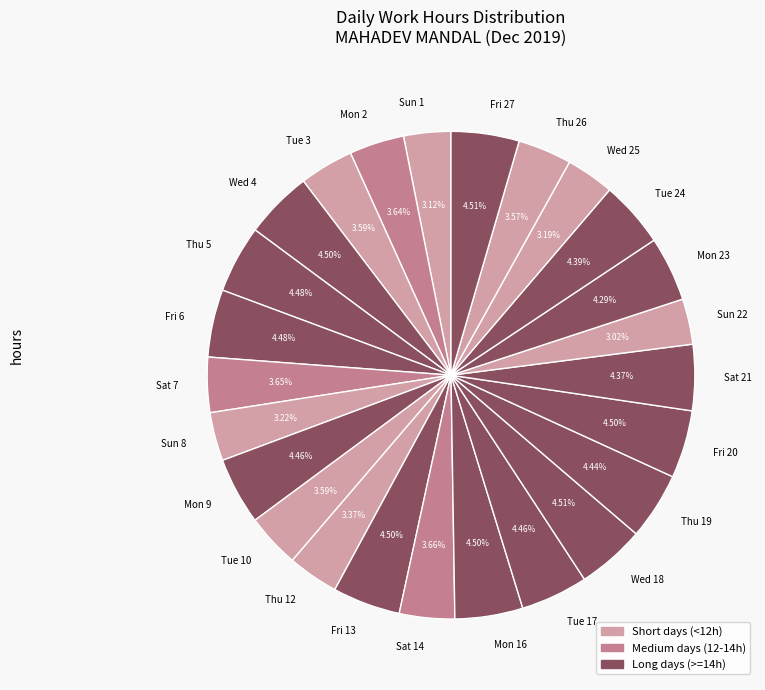

Between Tue 24 and Sun 22, which is larger?

Tue 24